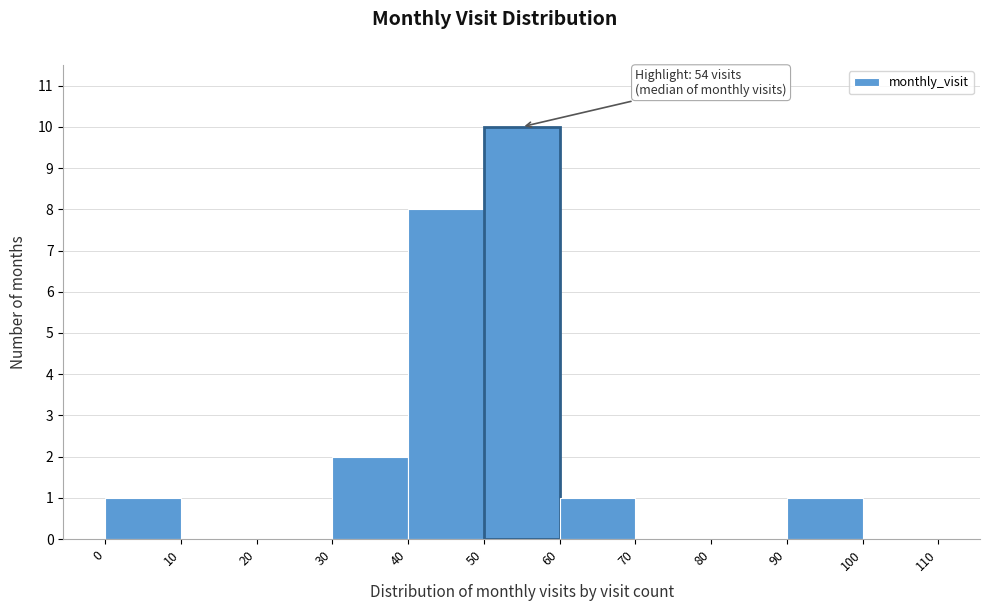

Over which range of the x-axis is the bar tallest?

50 to 60